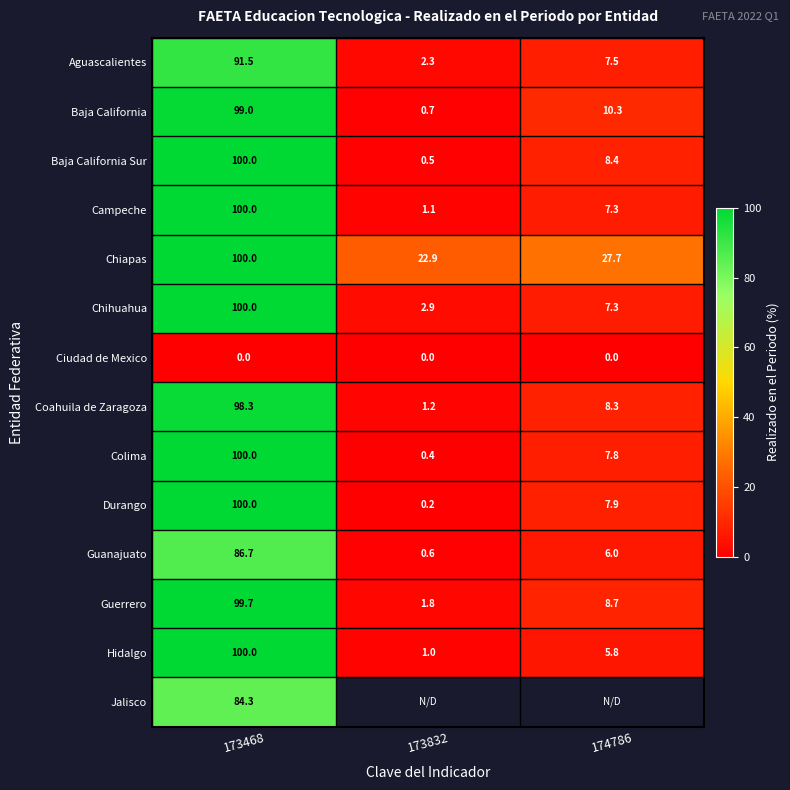

The value of Aguascalientes at 174786 is 7.5. True or false?

True